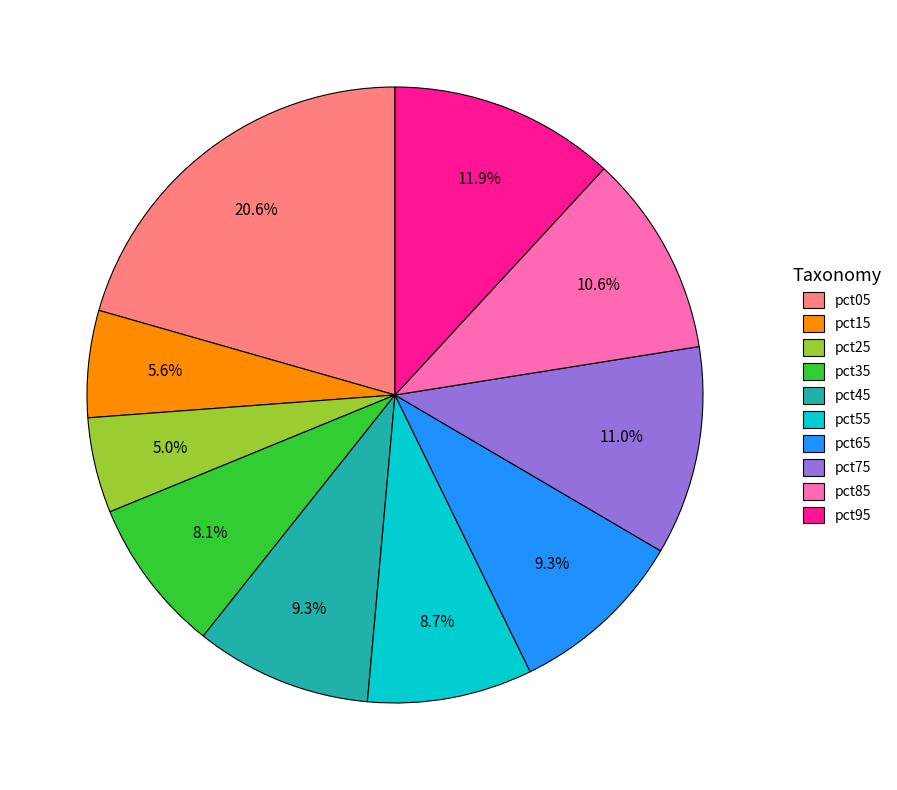

Is there any slice that represents more than half of the pie?

No